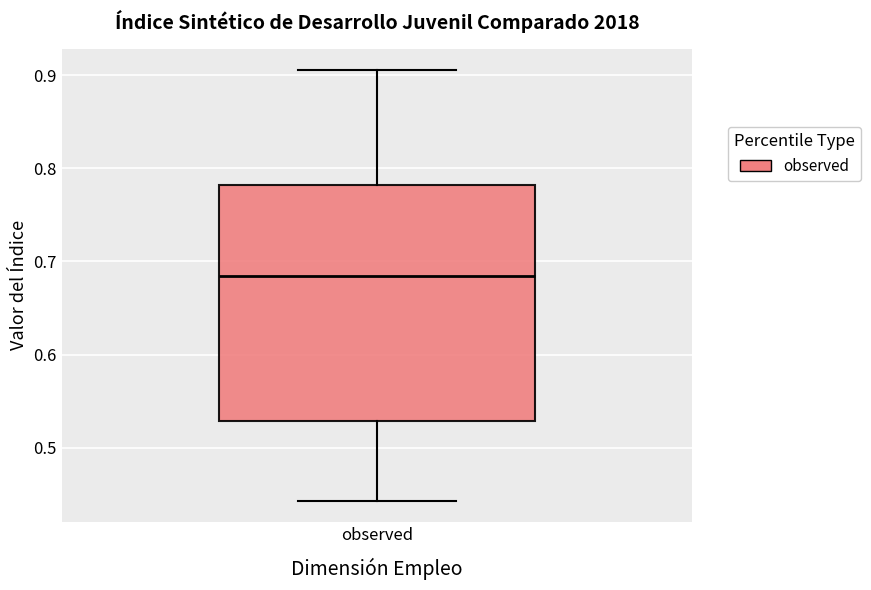

Transcribe this box plot: give where the median line is, the range the box spans, and where the two whiskers end, as read against the y-axis. The values are not printed on the chart, so give them approximately, as read against the axis.

median 0.68, box 0.53 to 0.78, whiskers 0.44 to 0.91